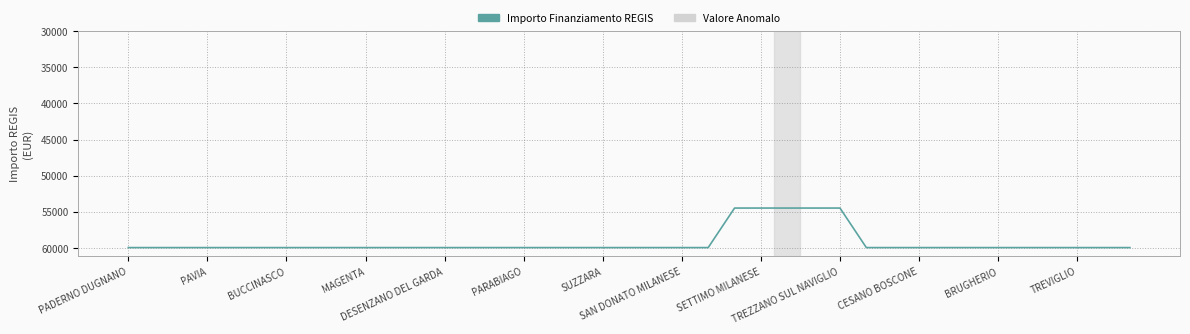

What is the minimum value shown in the chart?

54490.6